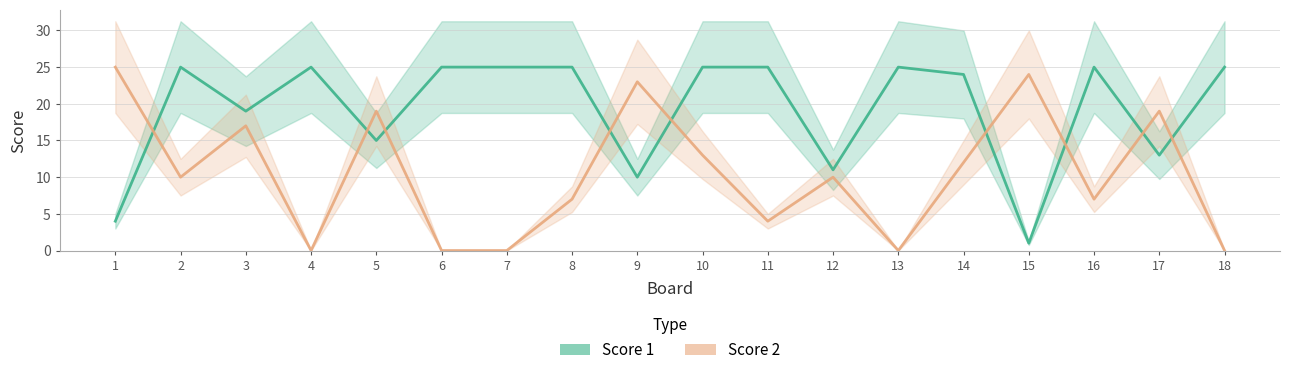

The Score 1 series shows 11 at 11. True or false?

False